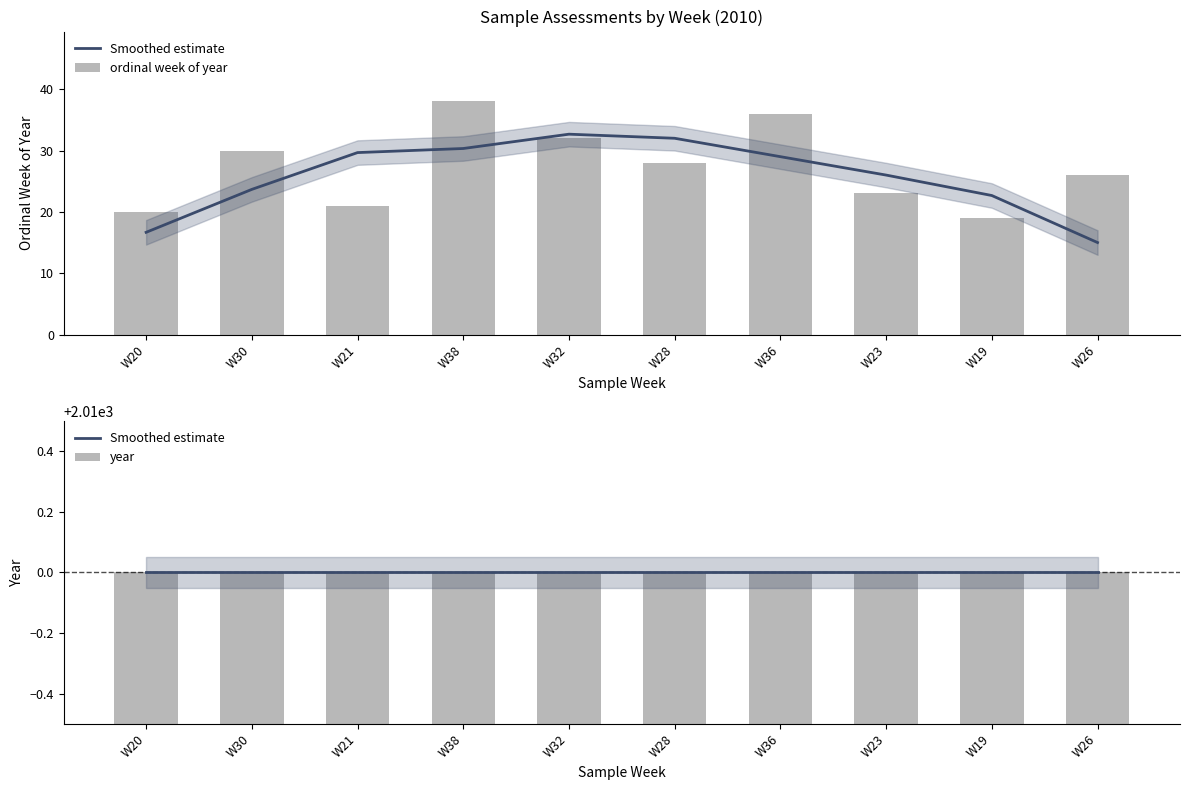

What is the value of the Smoothed estimate bar at the 10th from the left?

2010